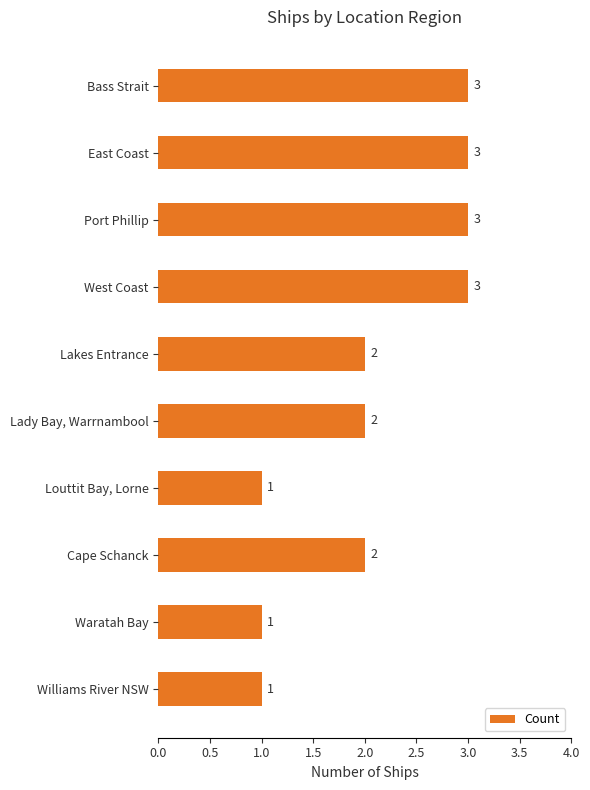

What position from the top is Bass Strait?

1